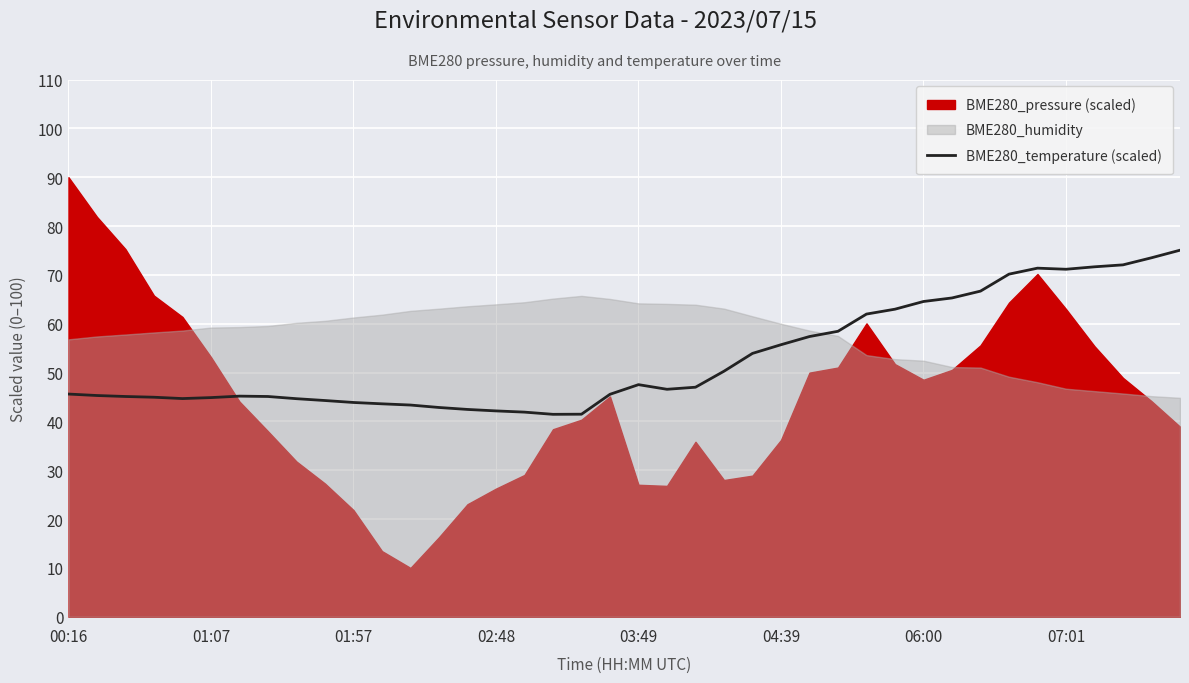

What is the value of the 22nd point from the left?

46.6